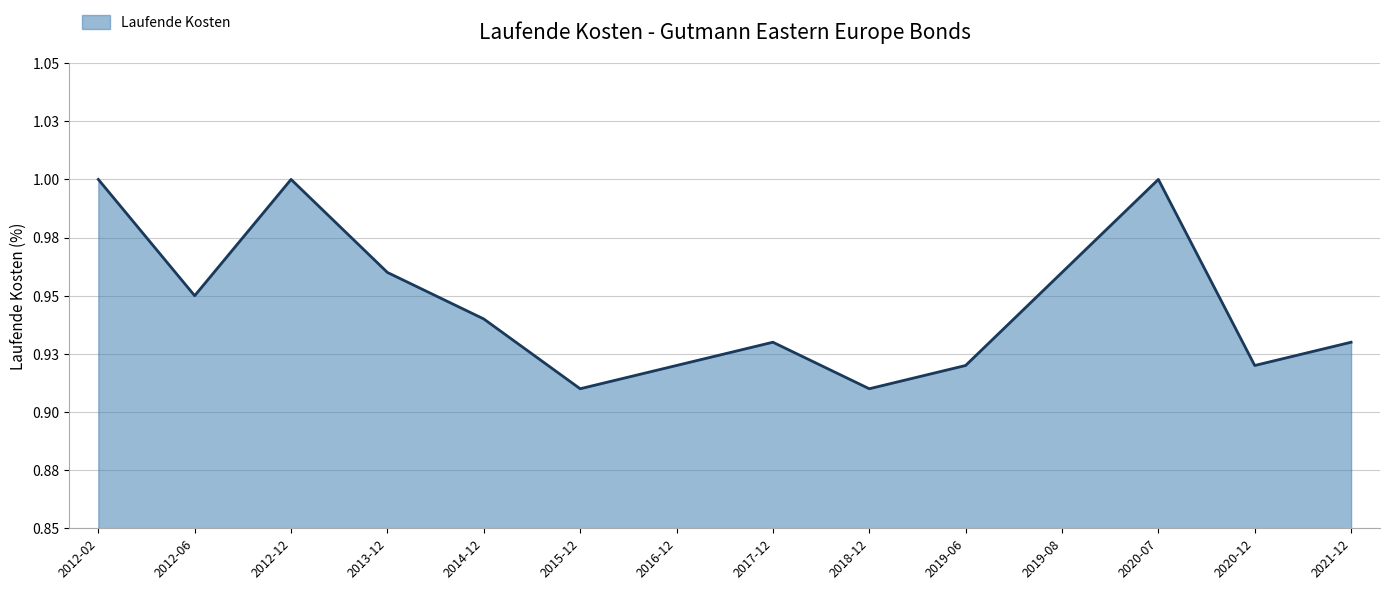

How many interior local peaks (higher than both neighbors) does the data have?

3